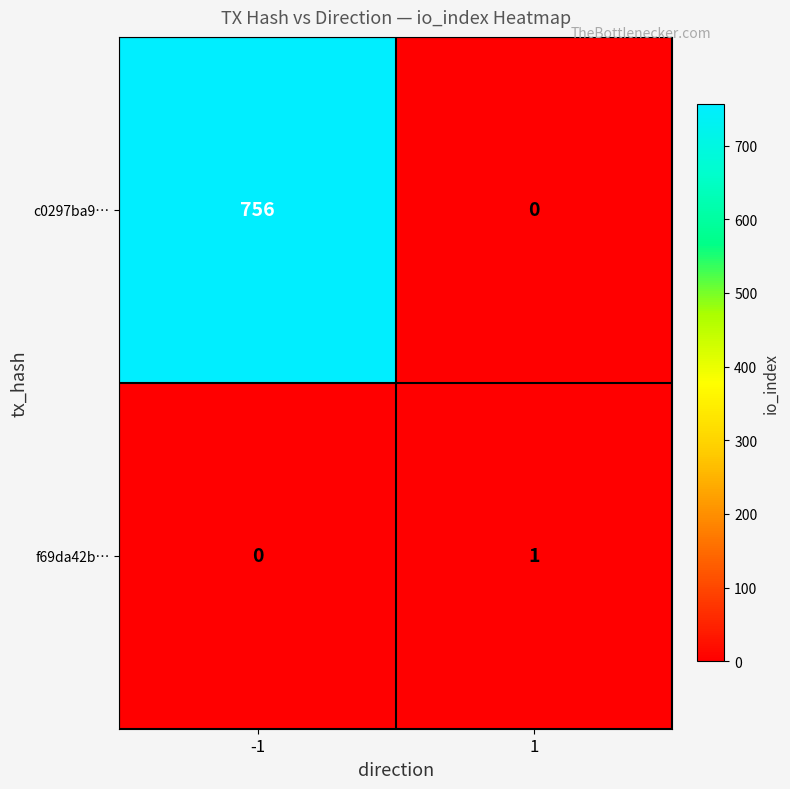

The f69da42b… series shows 0 at -1. True or false?

True